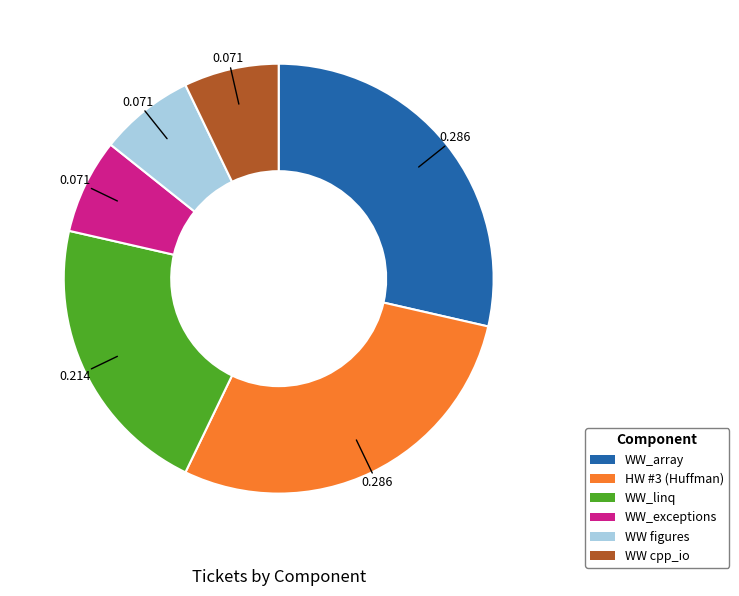

How many segments does this pie chart have?

6